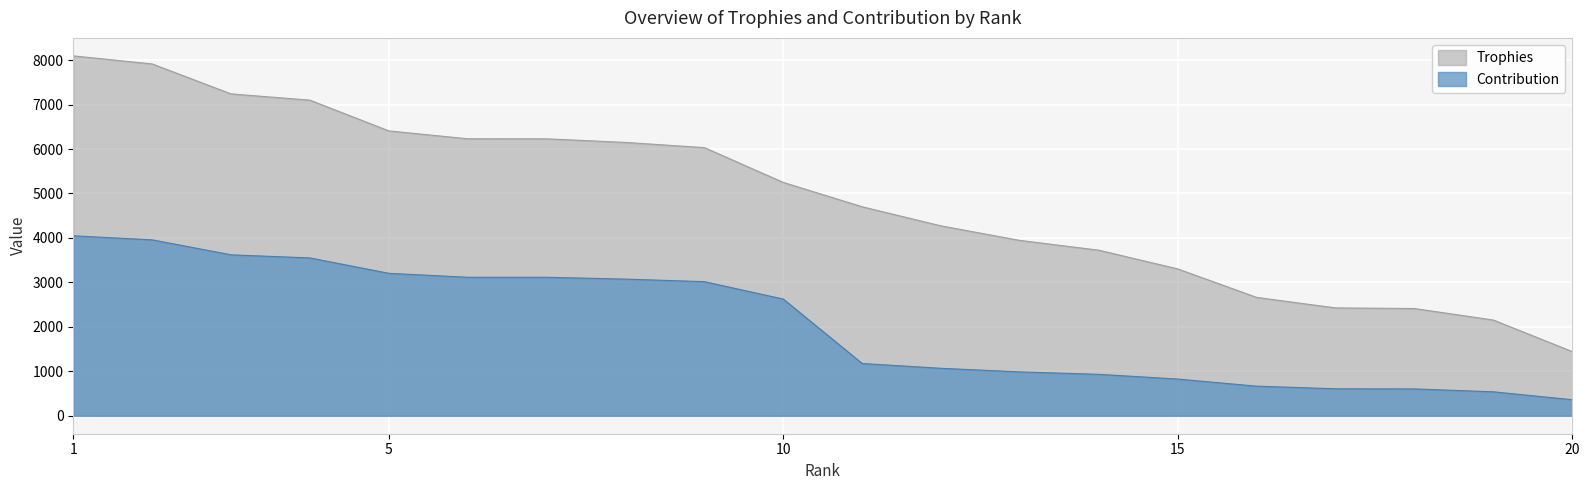

What is the total value across all series at 5?

9612